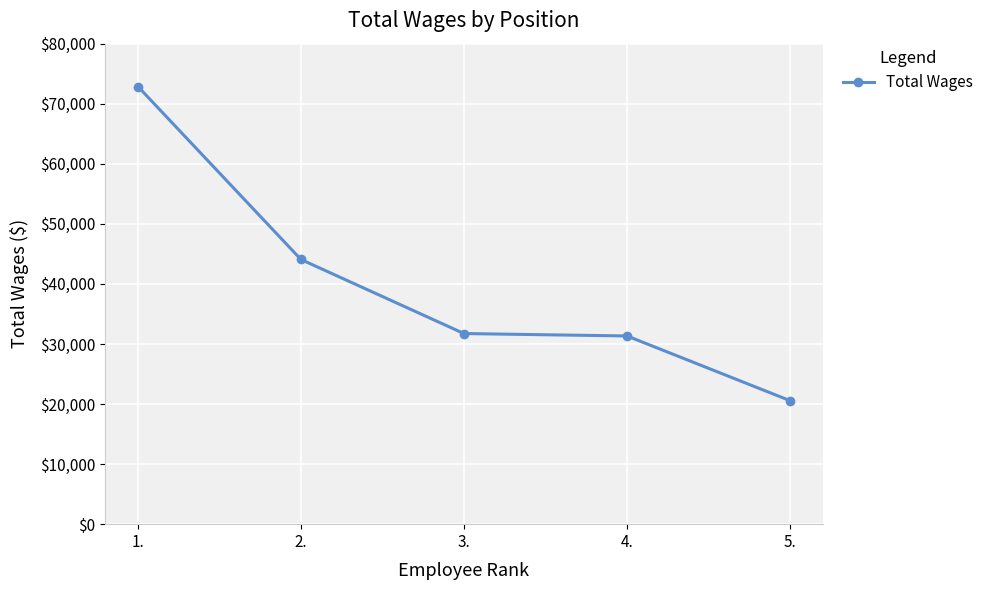

What is the sum of the values at 3. and 1.?

104603